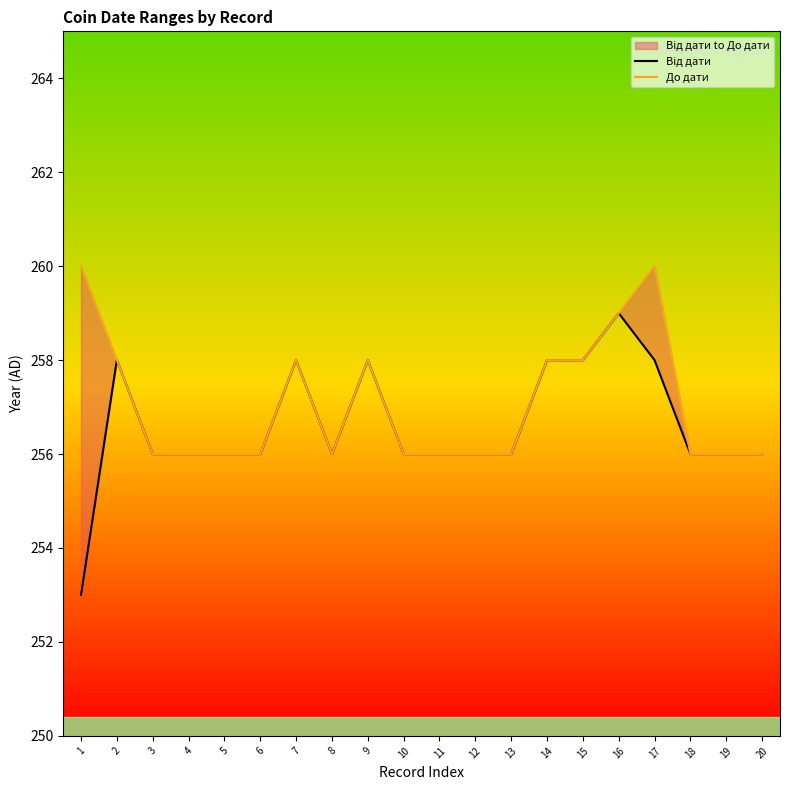

True or false: Від дати and До дати intersect in this chart.

False